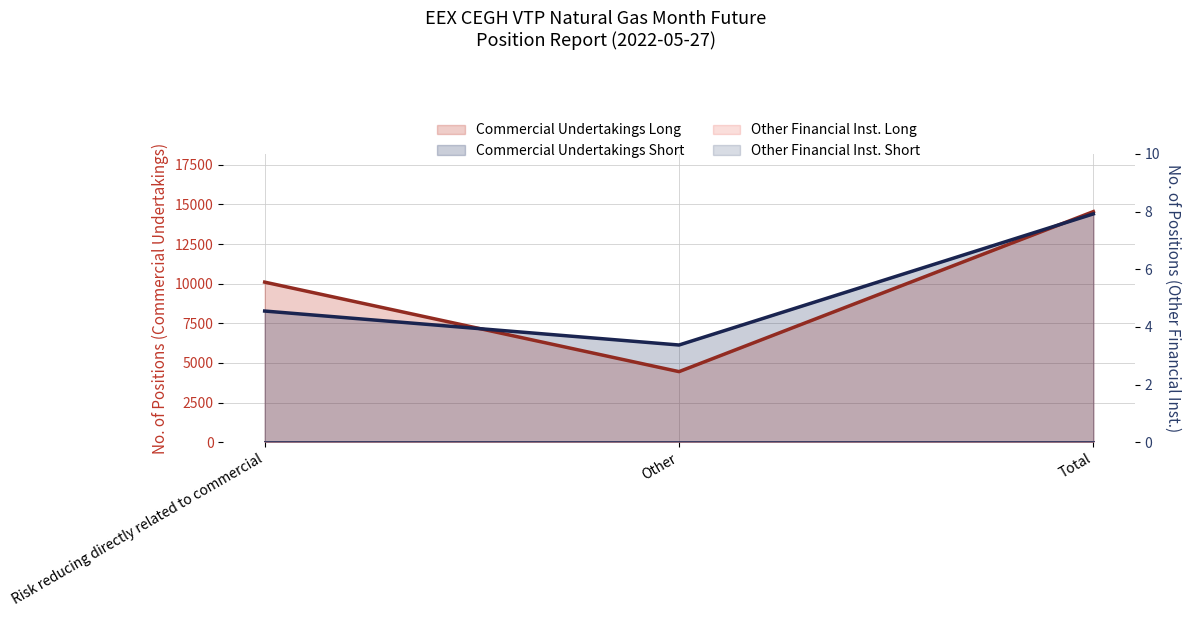

The value of Commercial Undertakings Short at Total is 14401. True or false?

True